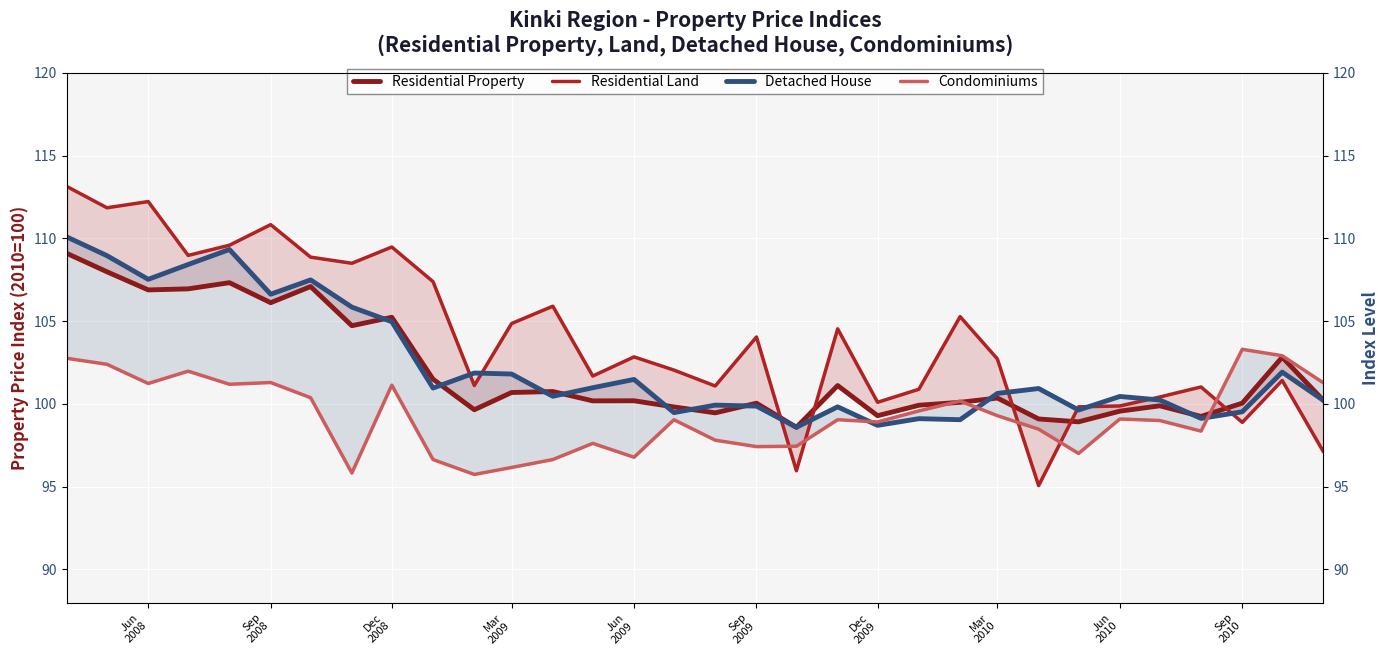

Which series has the largest range (max minus min)?

Residential Land